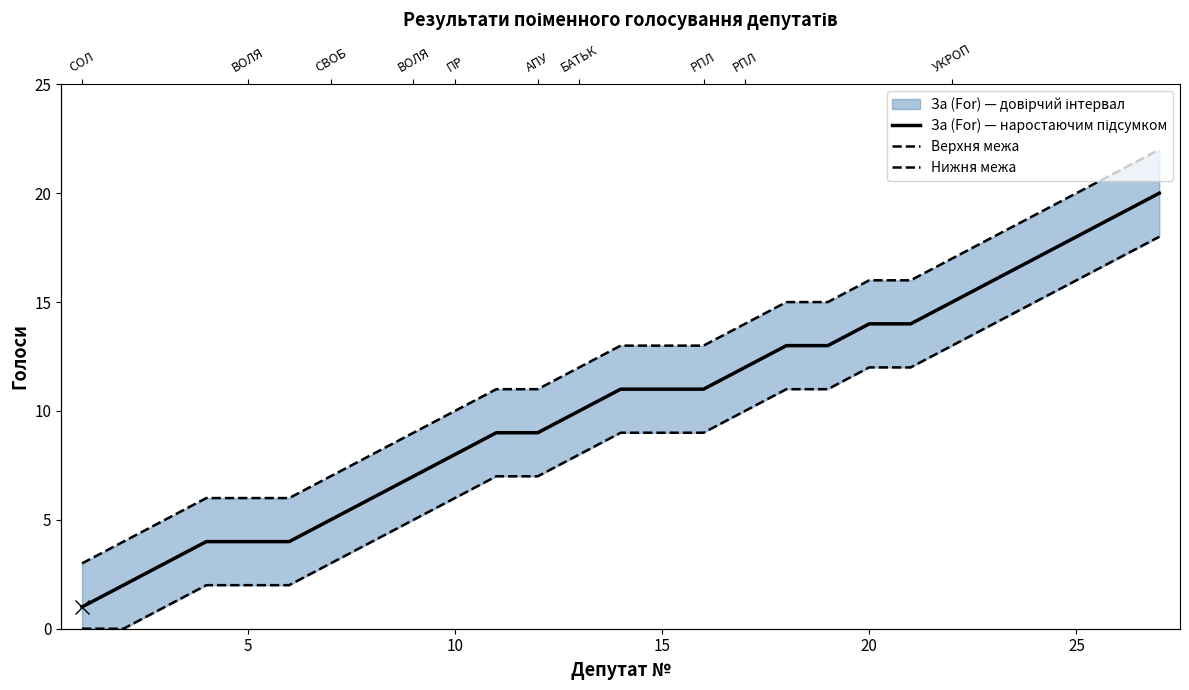

What is the sum of all За (For) — наростаючим підсумком values?

276